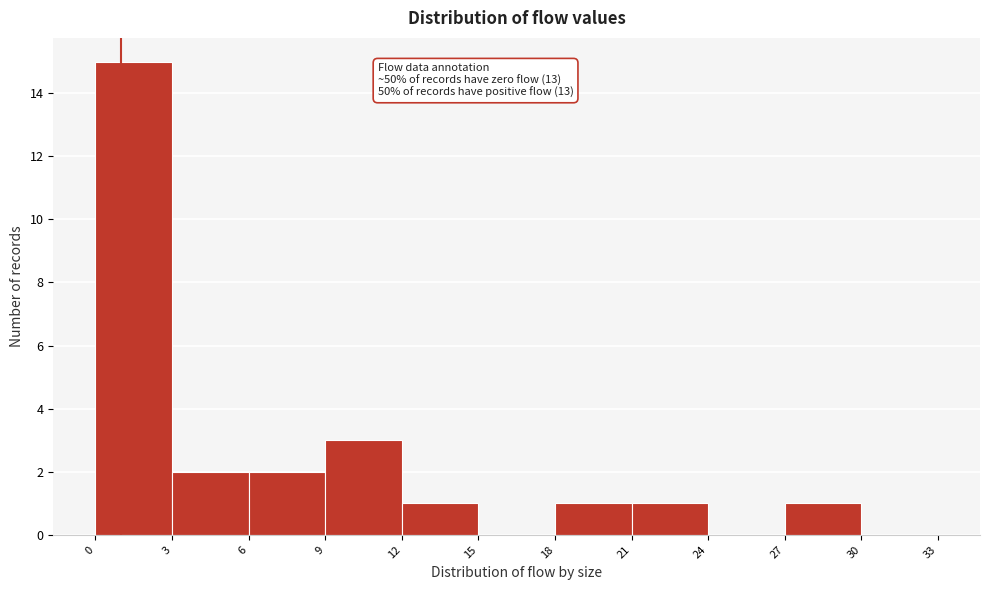

Over which range of the x-axis is the bar tallest?

0 to 3